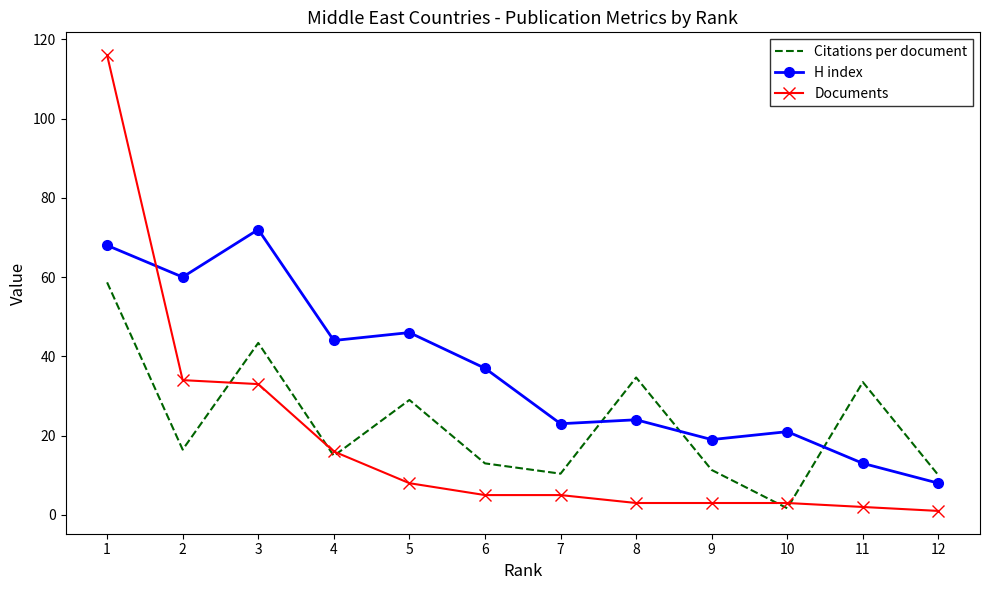

After their last crossing, which series has the higher values: Citations per document or Documents?

Citations per document